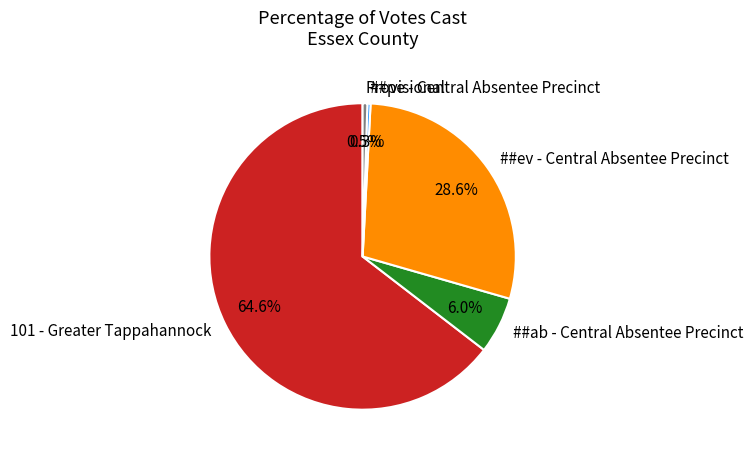

How many segments does this pie chart have?

5